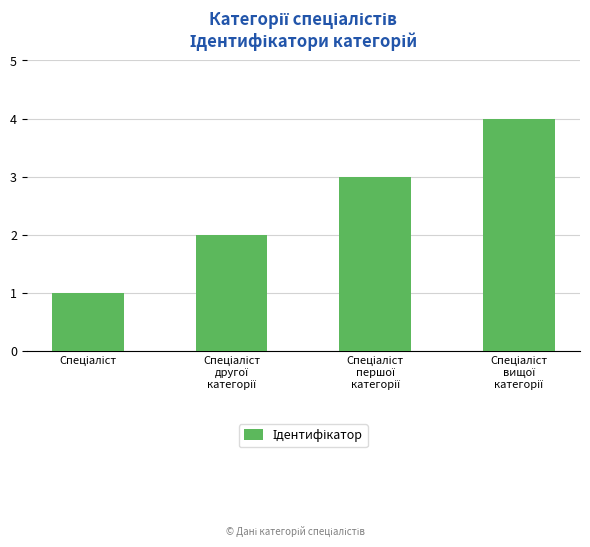

What is the sum of all values?

10